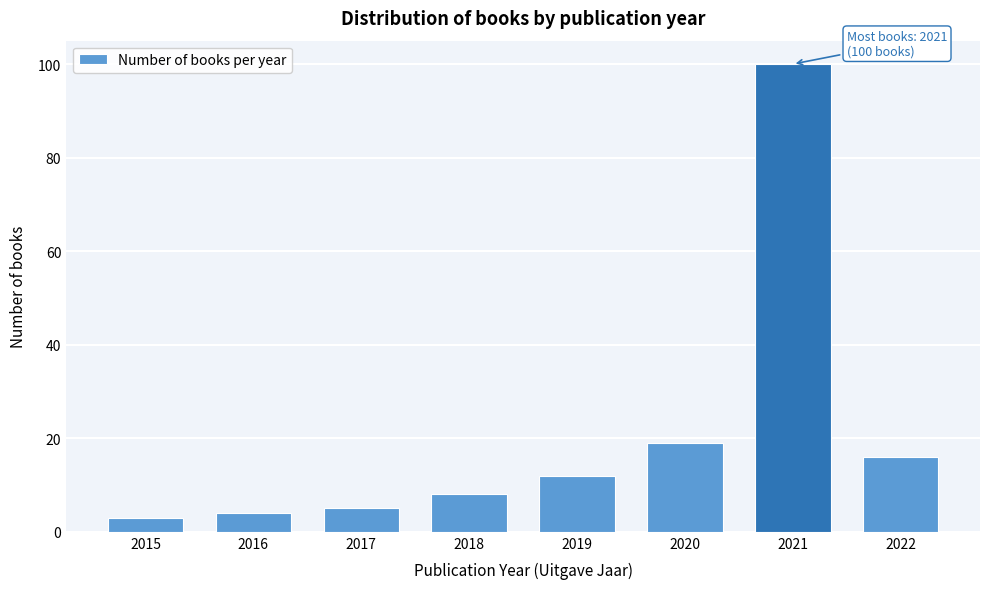

Reading right to left, list all the values displayed in this chart.

2022=16	2021=100	2020=19	2019=12	2018=8	2017=5	2016=4	2015=3